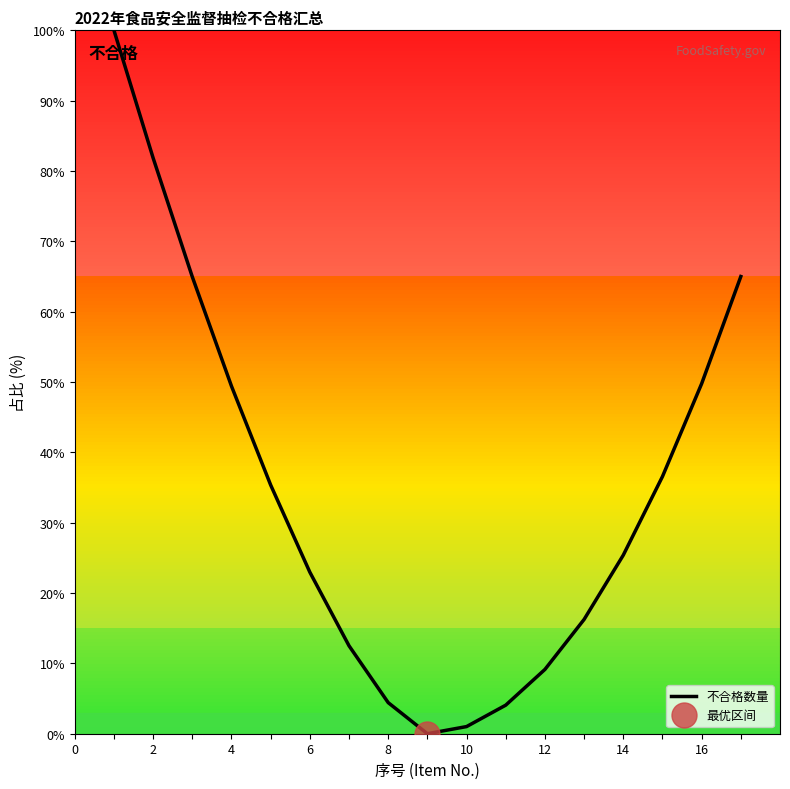

The 不合格数量 series shows 49.8 at 16. True or false?

True